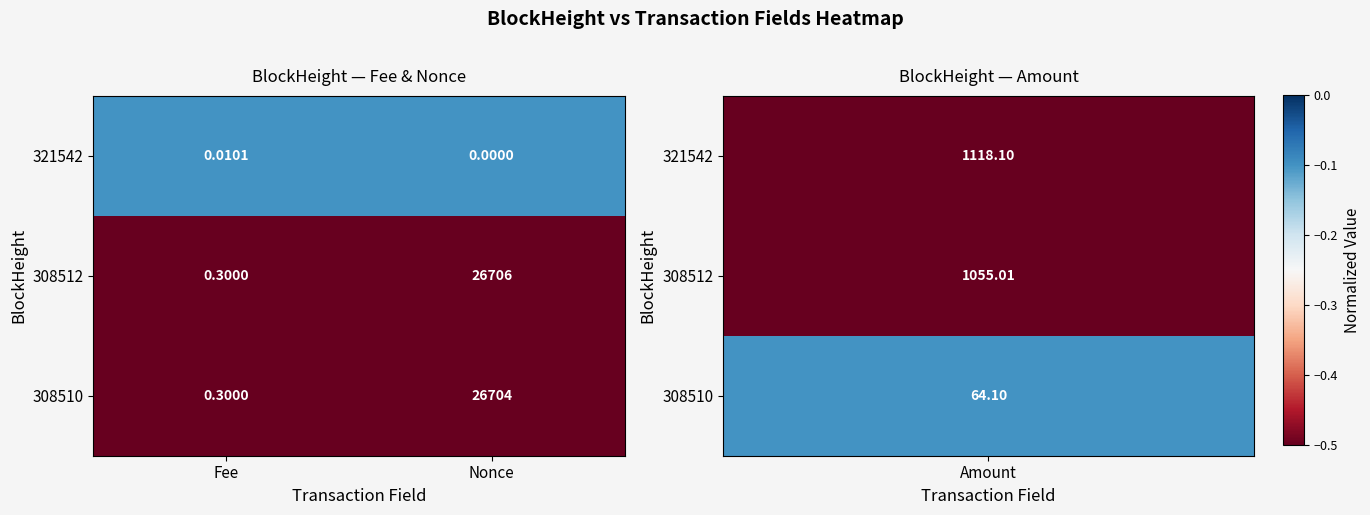

What is the spread (max minus min) of values at Nonce?

26706.0